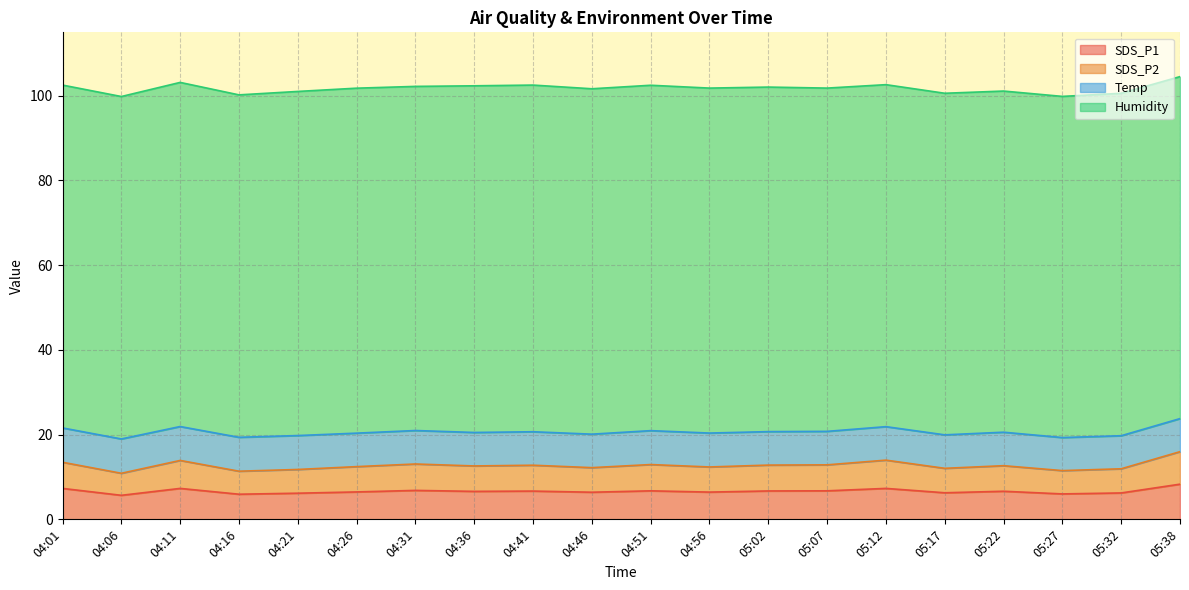

Does the chart display data point markers on the line(s)?

No